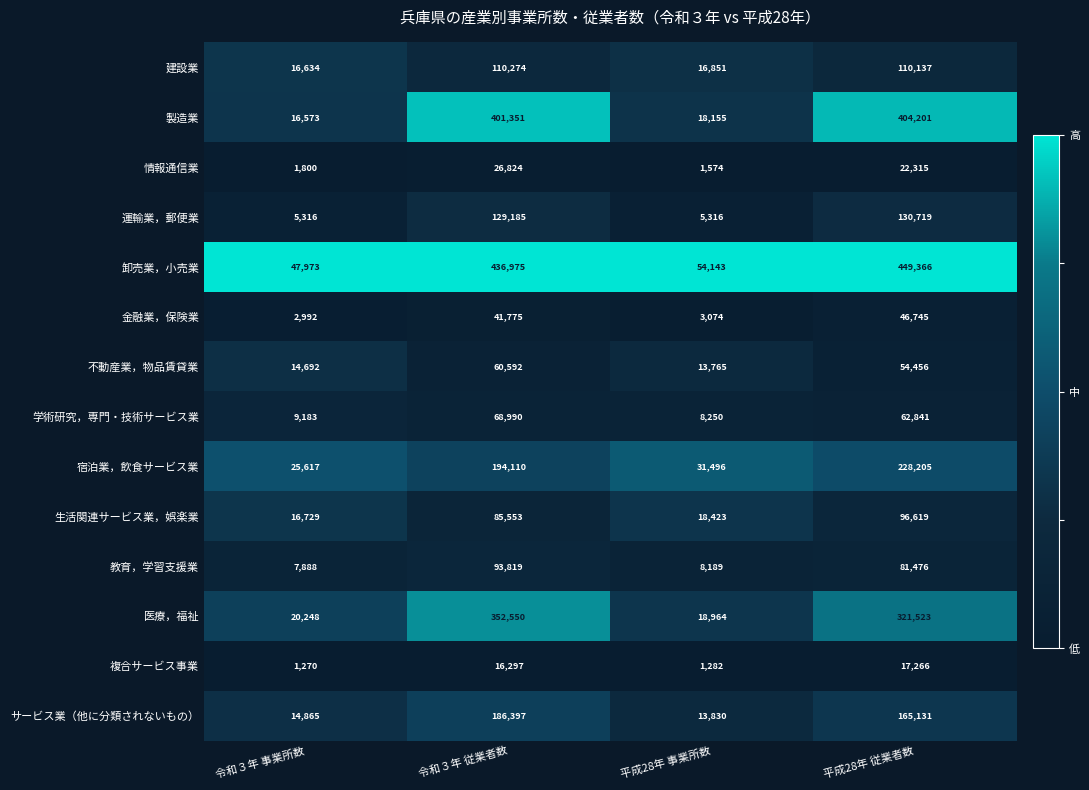

How many data points in 医療，福祉 are less than 321523?

2